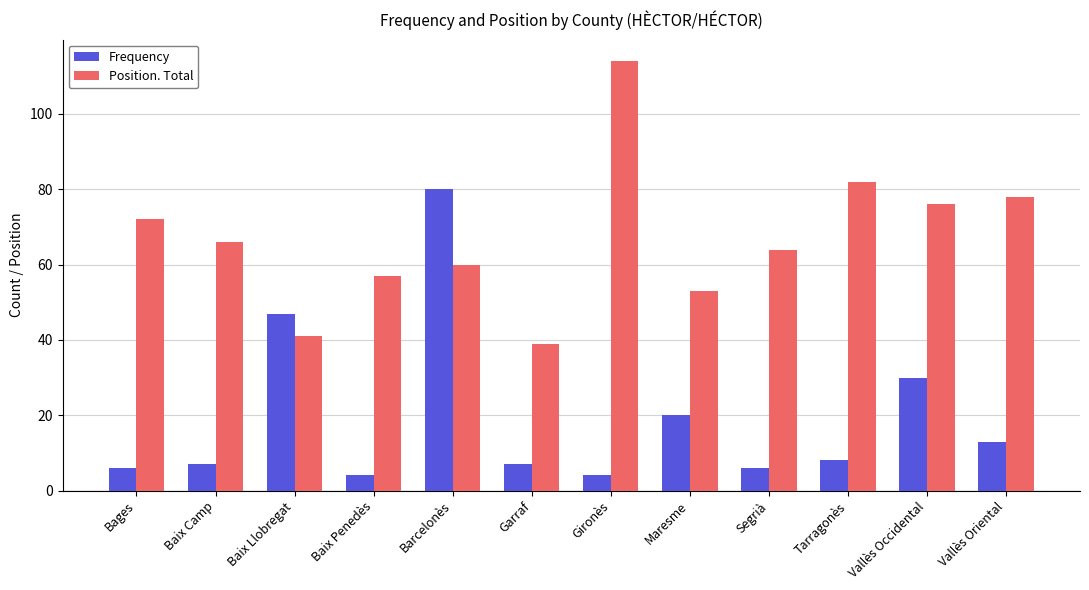

What is the value of the Frequency bar at the 1st from the left?

6